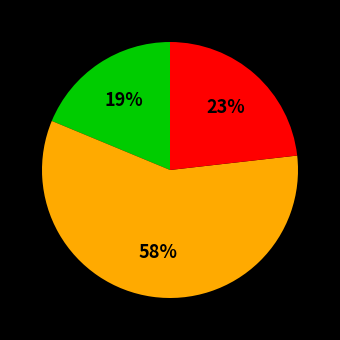

To the nearest percent, what is the average slice percentage?

33%